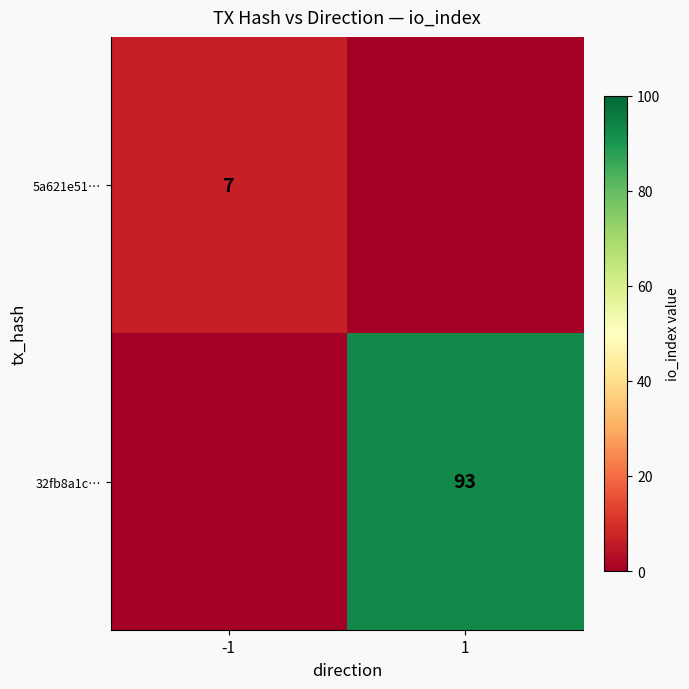

The 32fb8a1c… series shows 59 at 1. True or false?

False